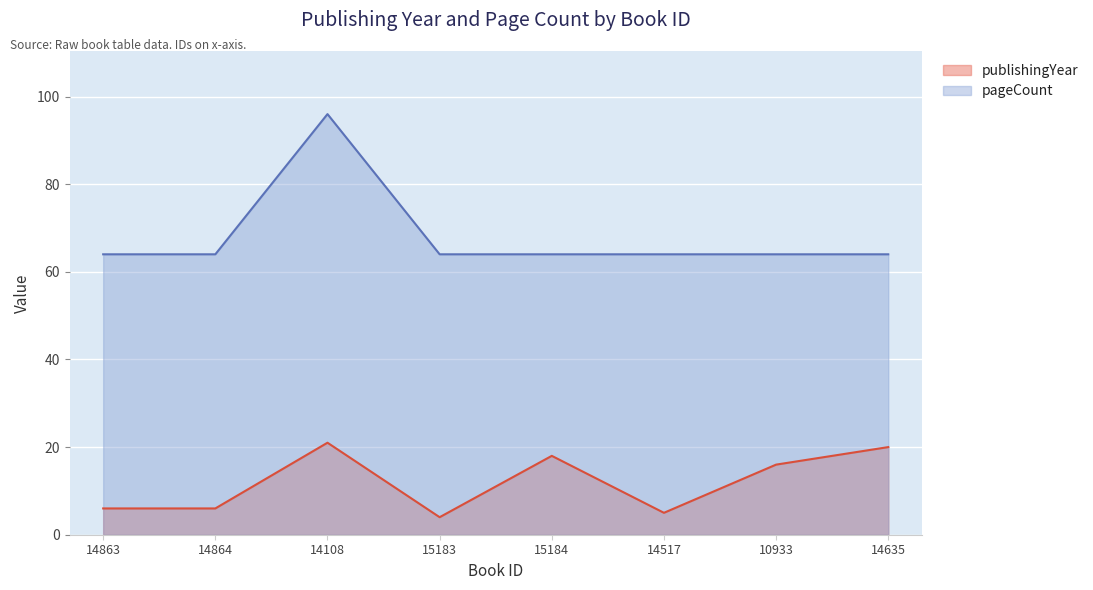

What is the value of the pageCount point at the 2nd from the left?

64